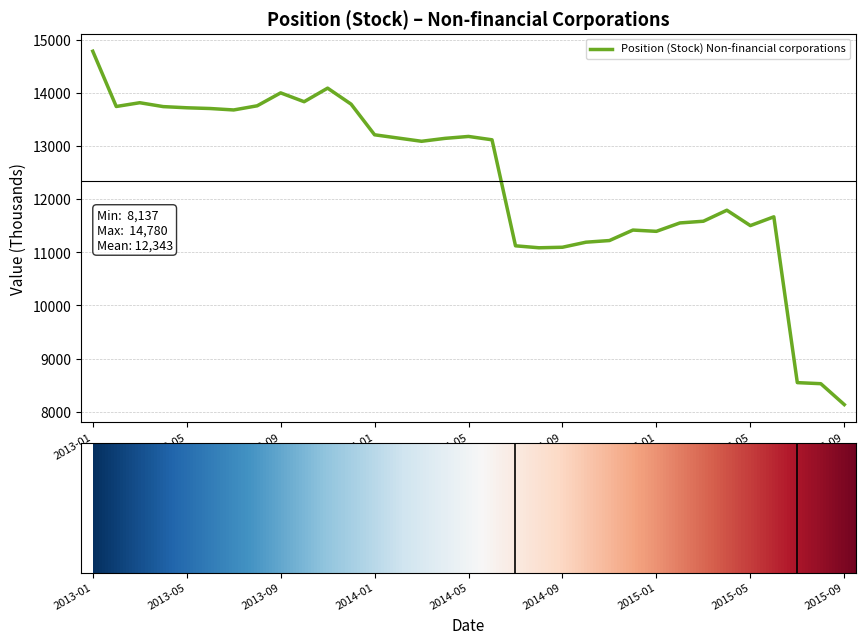

What is the greatest value displayed?

14780